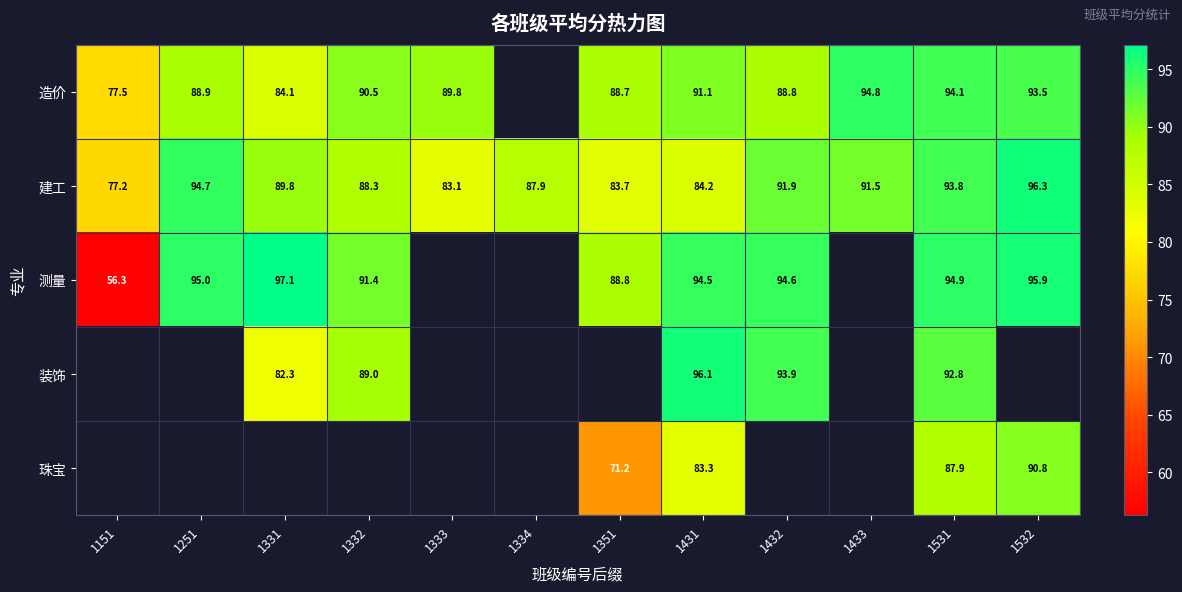

Which has a higher value, 1351 or 1332?

1332